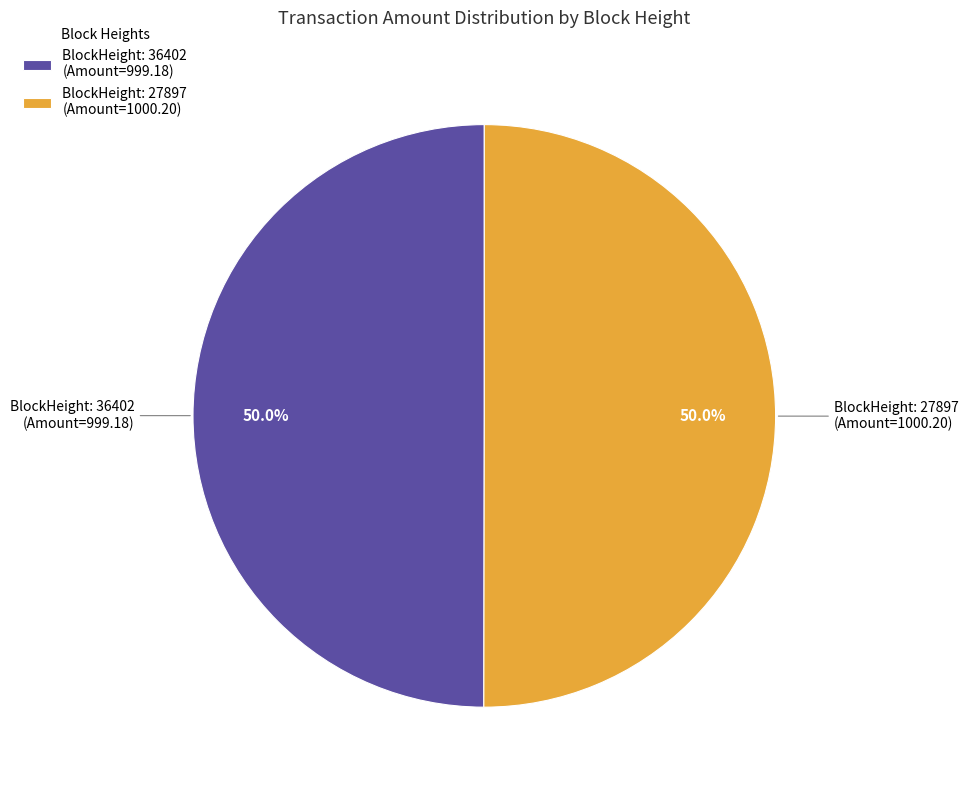

Combined, what portion of the pie is BlockHeight: 27897 (Amount=1000.20) and BlockHeight: 36402 (Amount=999.18)?

100.0%